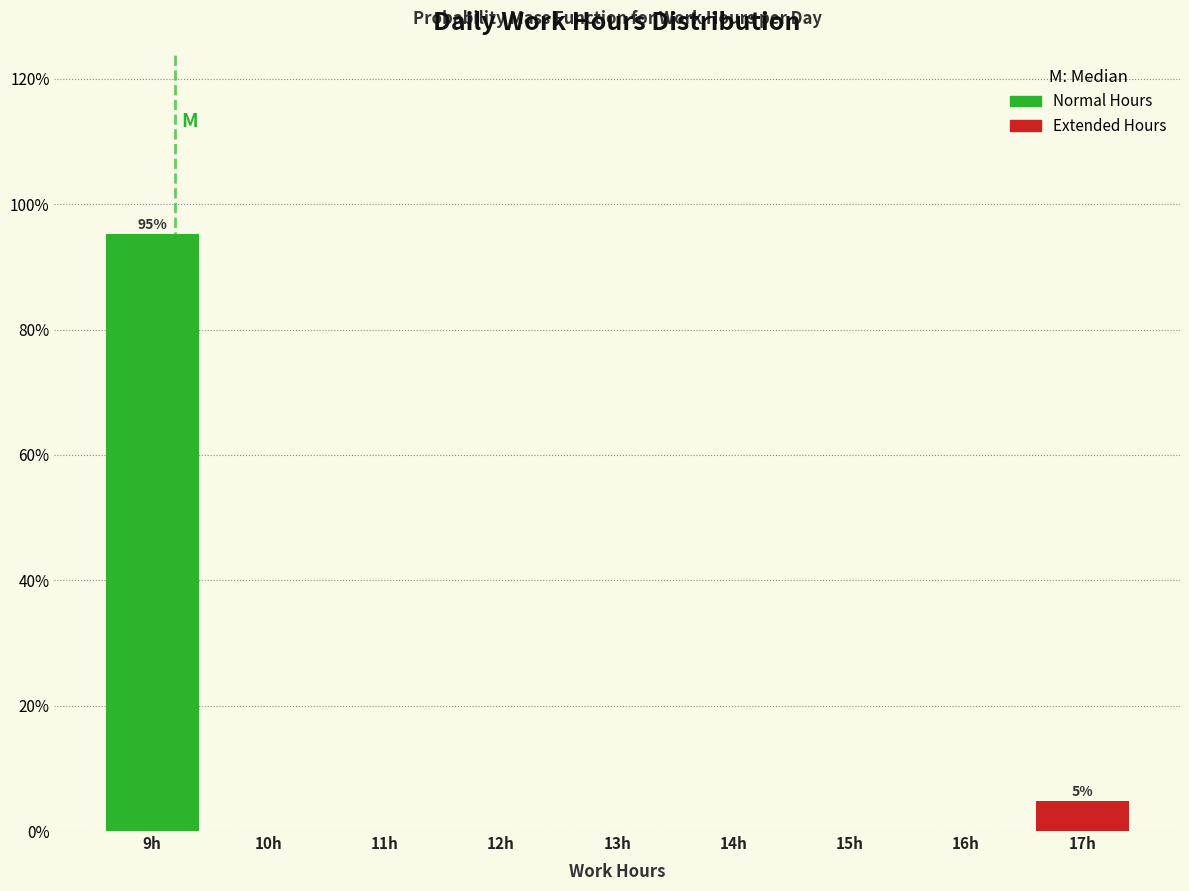

Which range on the x-axis has the tallest bar?

8.5 to 9.5